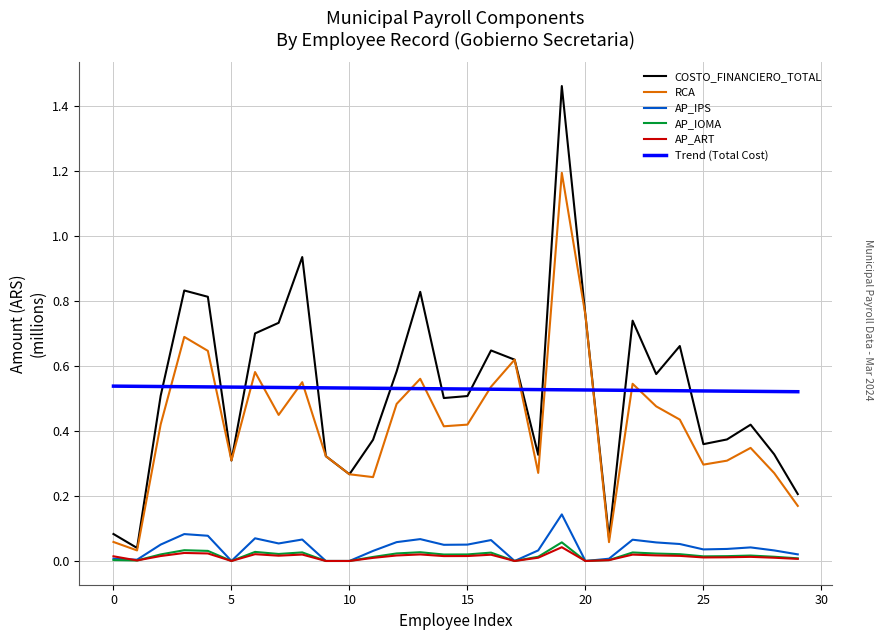

Which series has the largest range (max minus min)?

COSTO_FINANCIERO_TOTAL